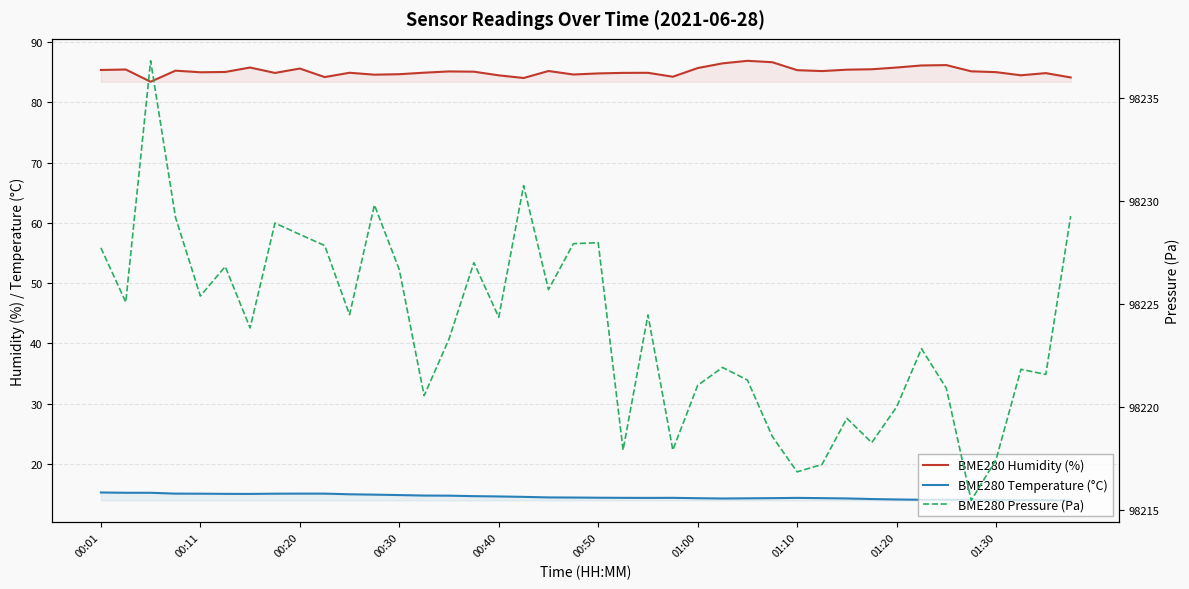

The value of BME280 Humidity (%) at 35 is 85.2. True or false?

True